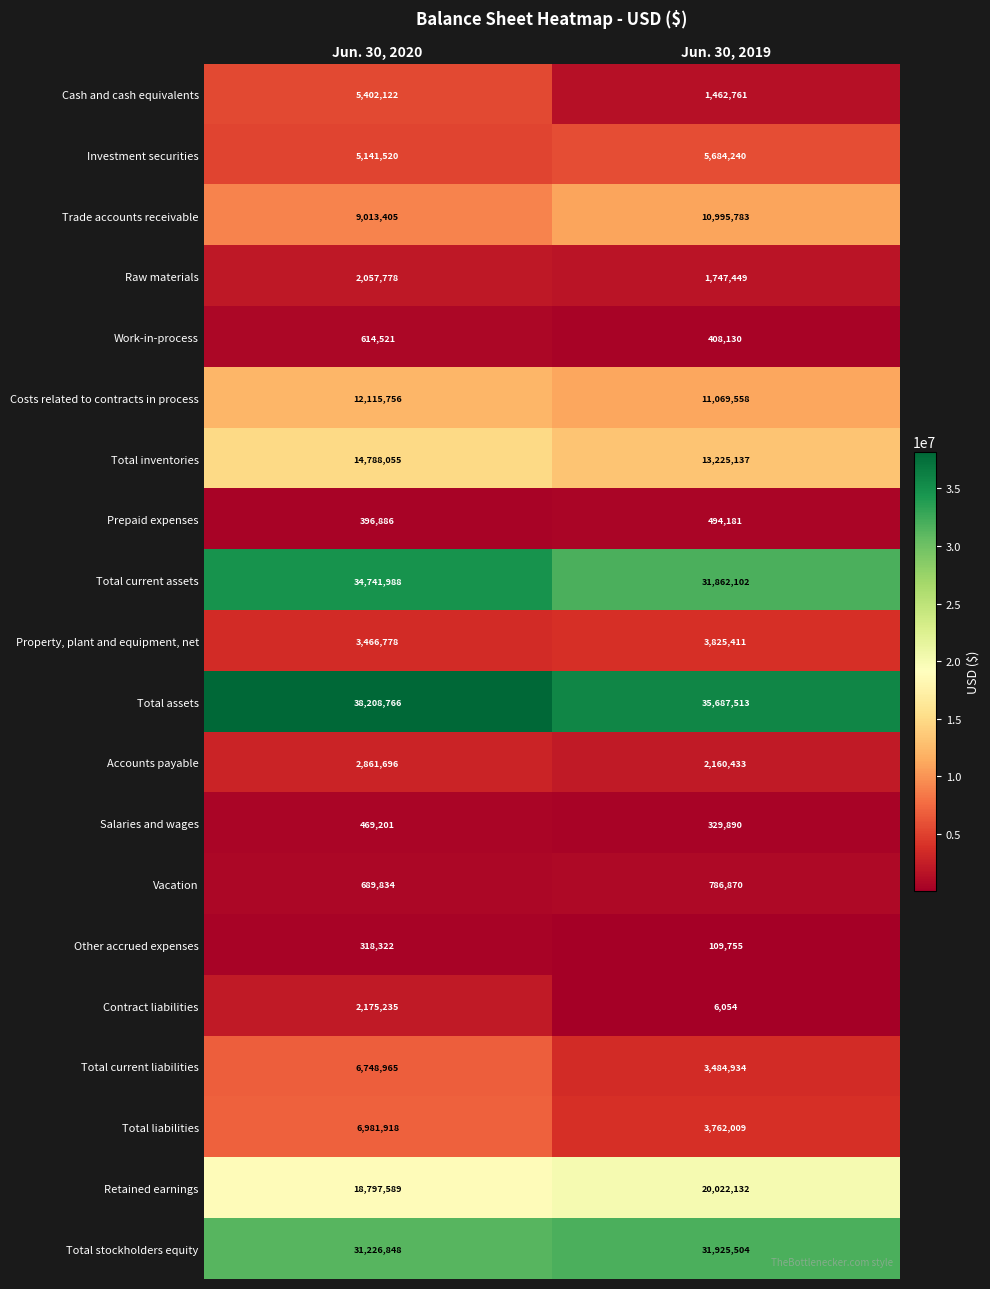

What is the spread (max minus min) of values at Jun. 30, 2019?

35681459